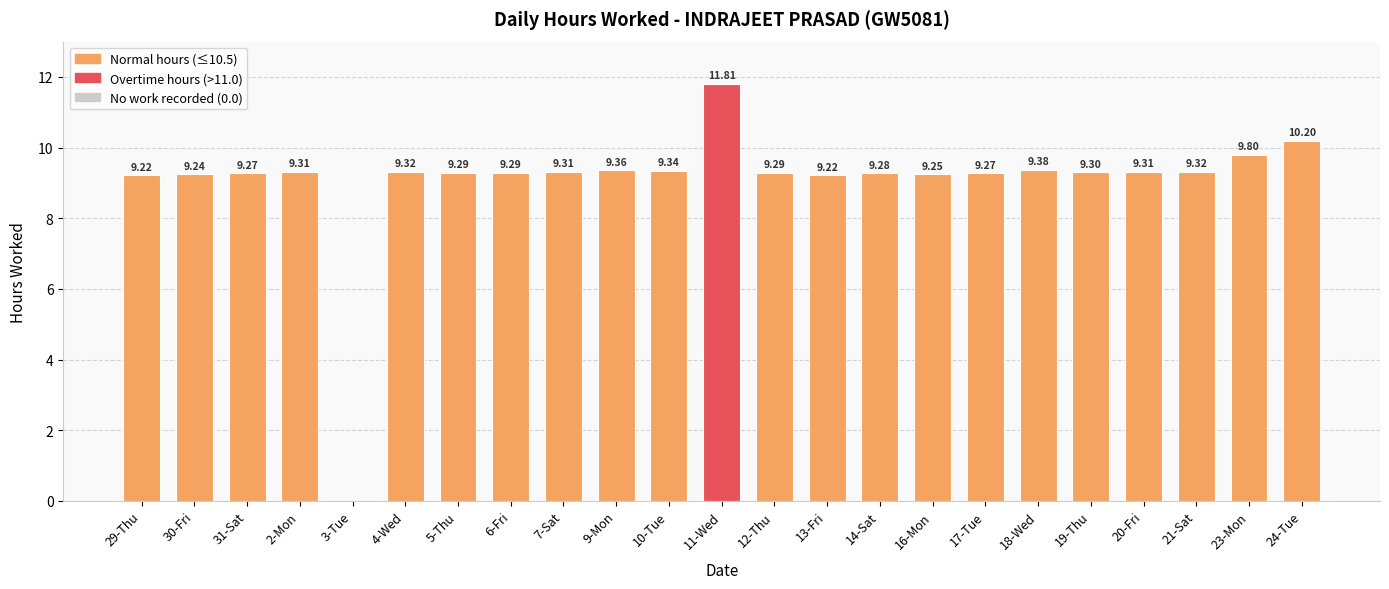

Which has a higher value, 16-Mon or 9-Mon?

9-Mon